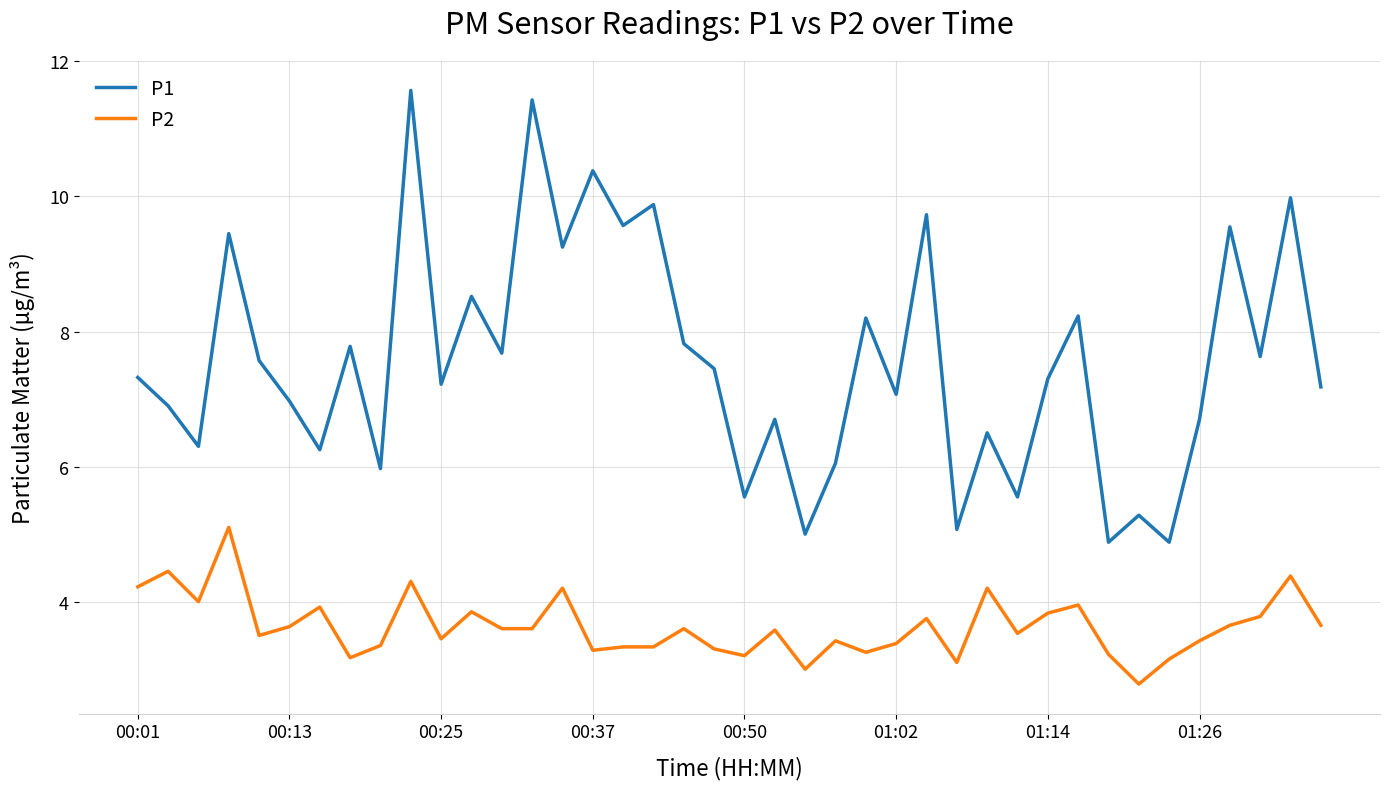

Rank the series by their average value, from highest to lowest.

P1, P2